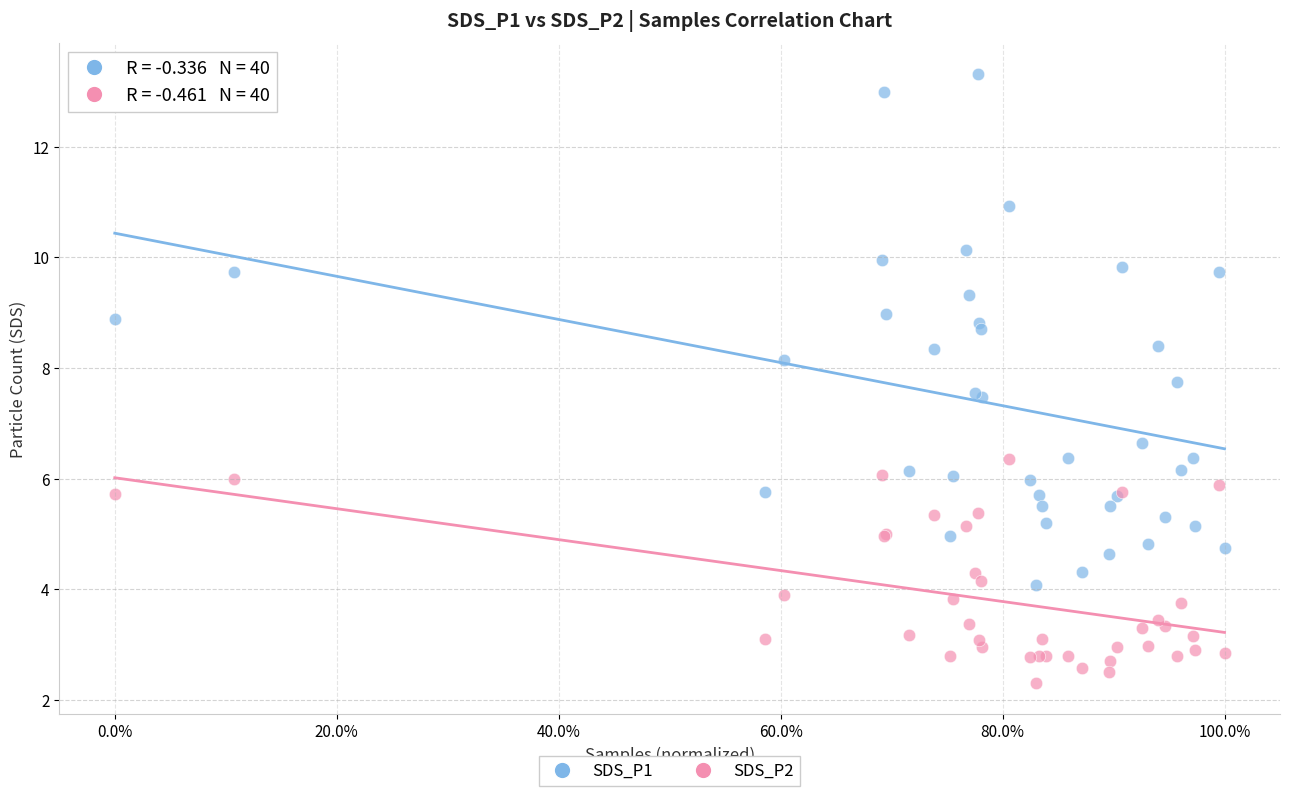

Which series reaches the minimum Y coordinate?

SDS_P2